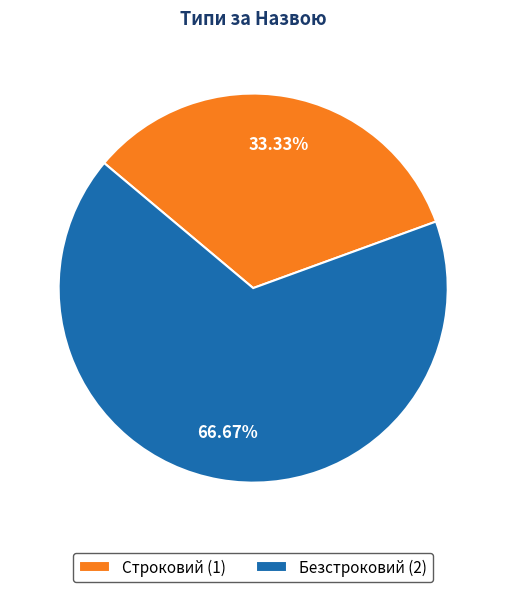

Does any single category account for the majority?

Yes